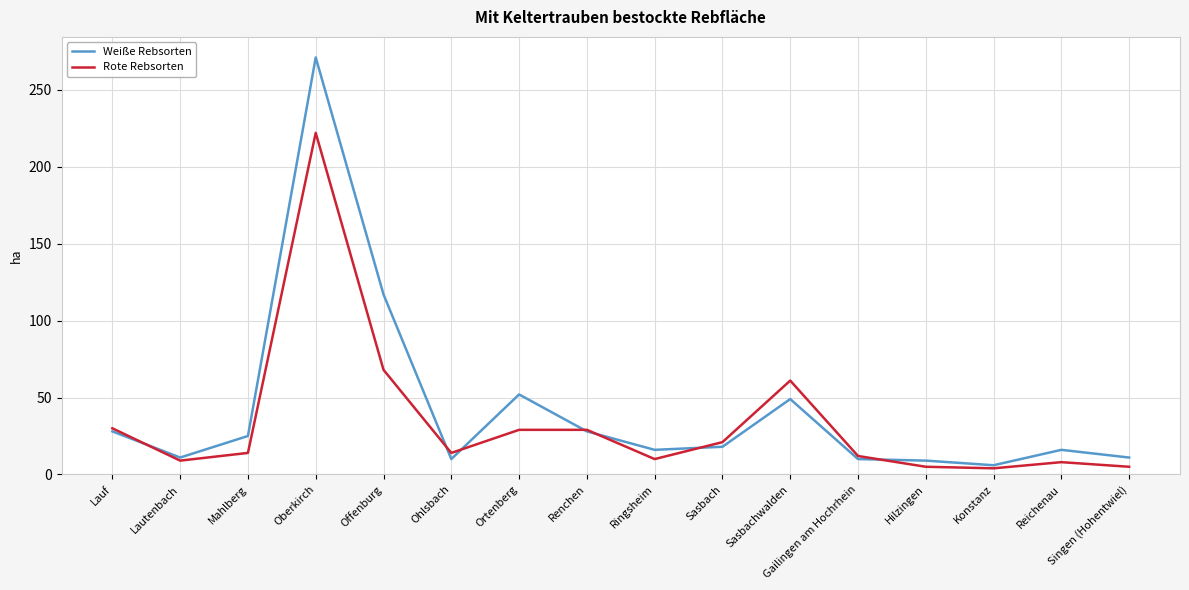

The Weiße Rebsorten series shows 11 at Singen (Hohentwiel). True or false?

True